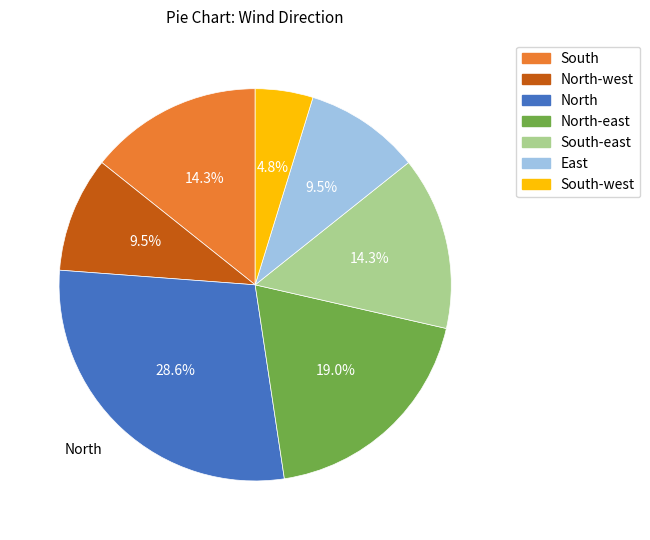

Is there a majority slice in this chart?

No